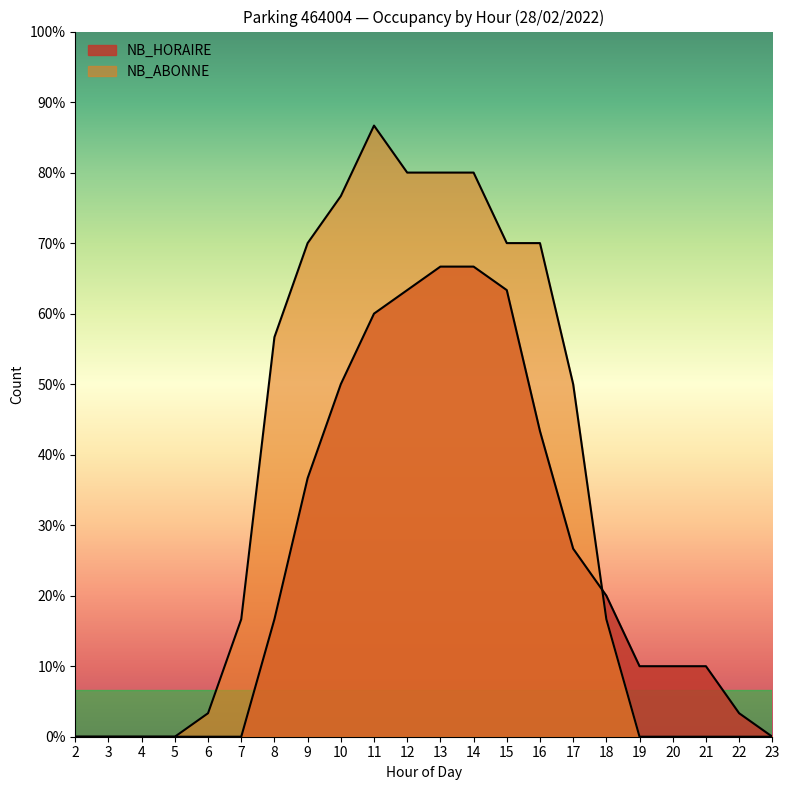

True or false: NB_ABONNE has more than 2 interior local peaks.

False